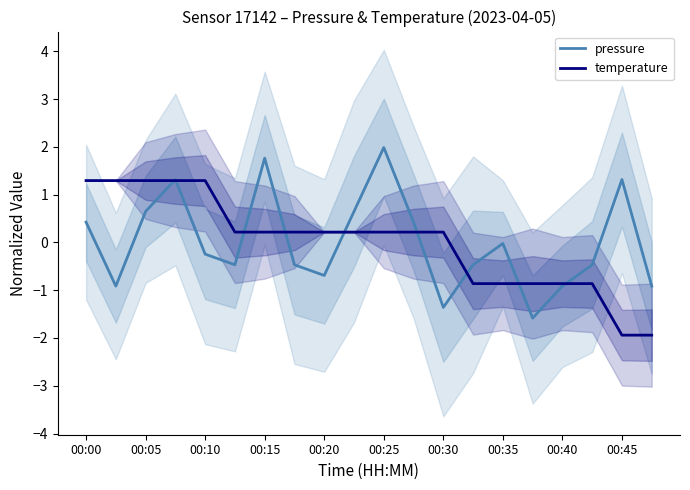

Read the pressure value at 00:30.

-1.4